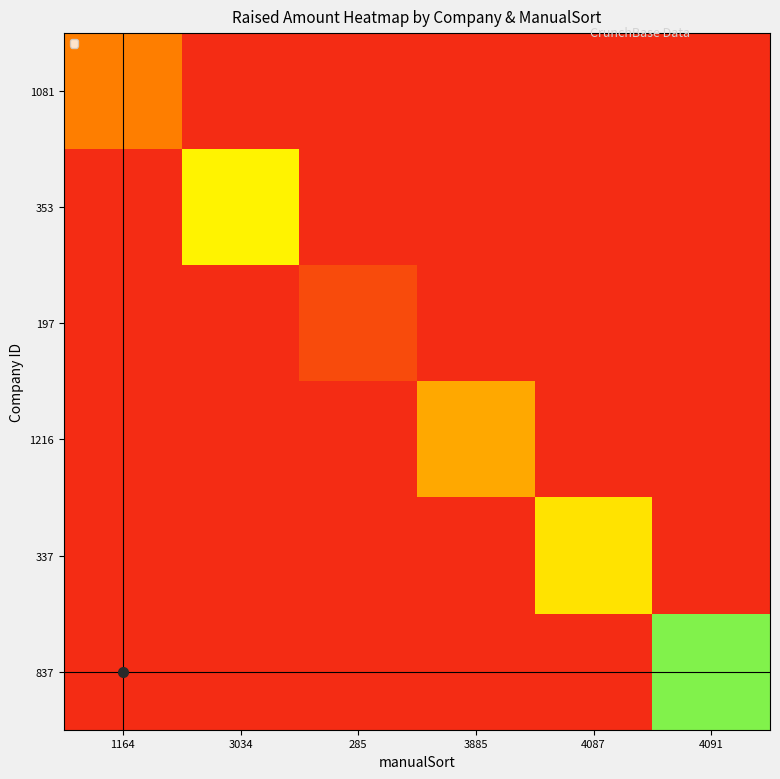

What is the greatest value displayed?

27500000.0